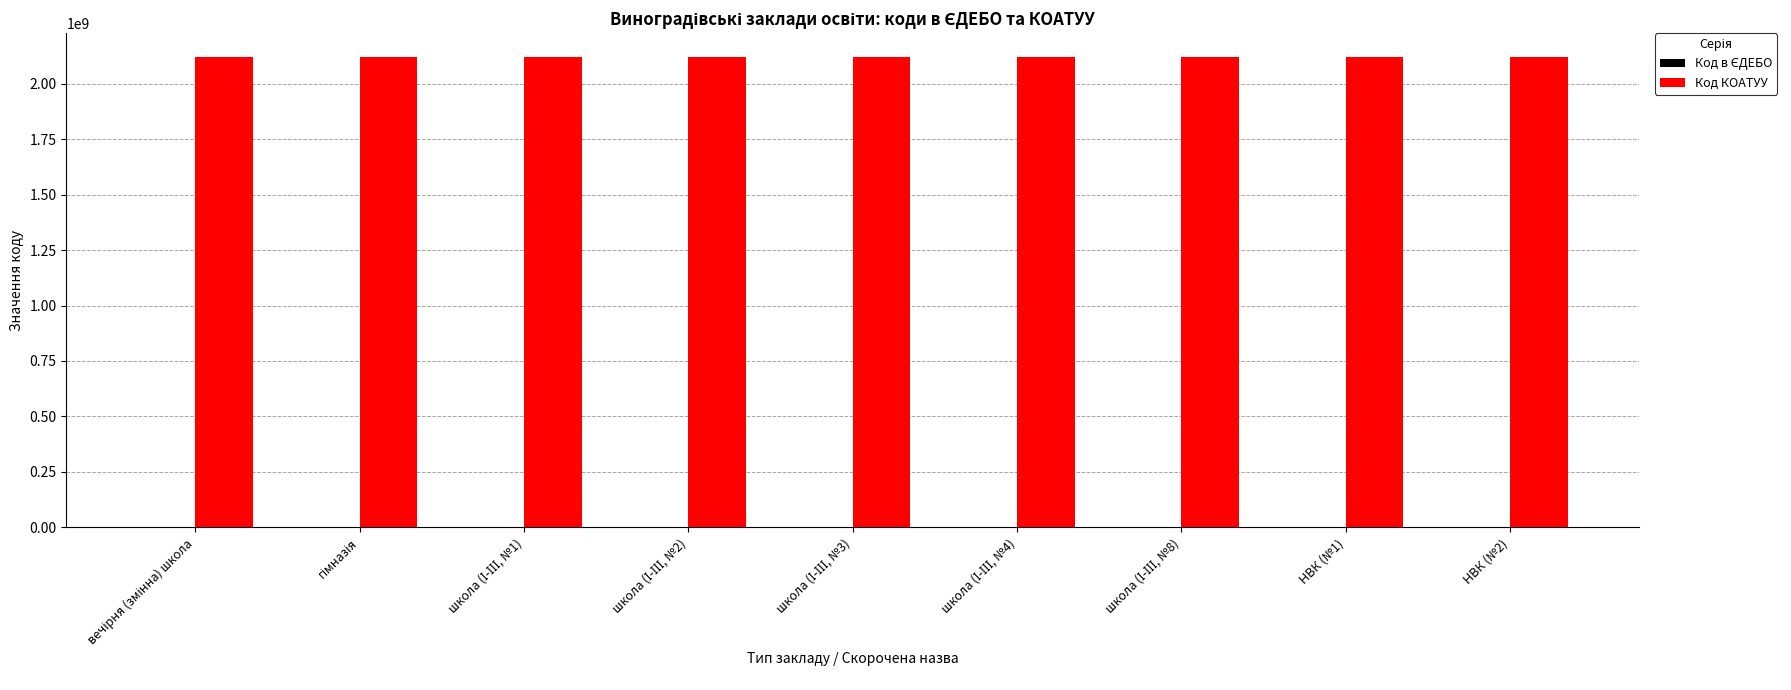

What is the sum of all Код КОАТУУ values?

19090890900